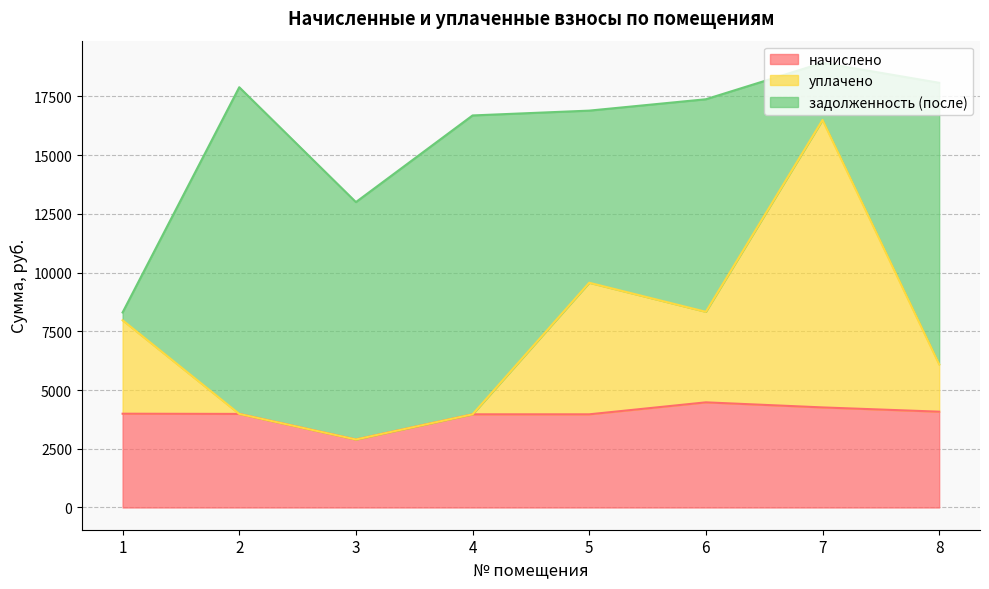

At which category is the sum across all series the highest?

7